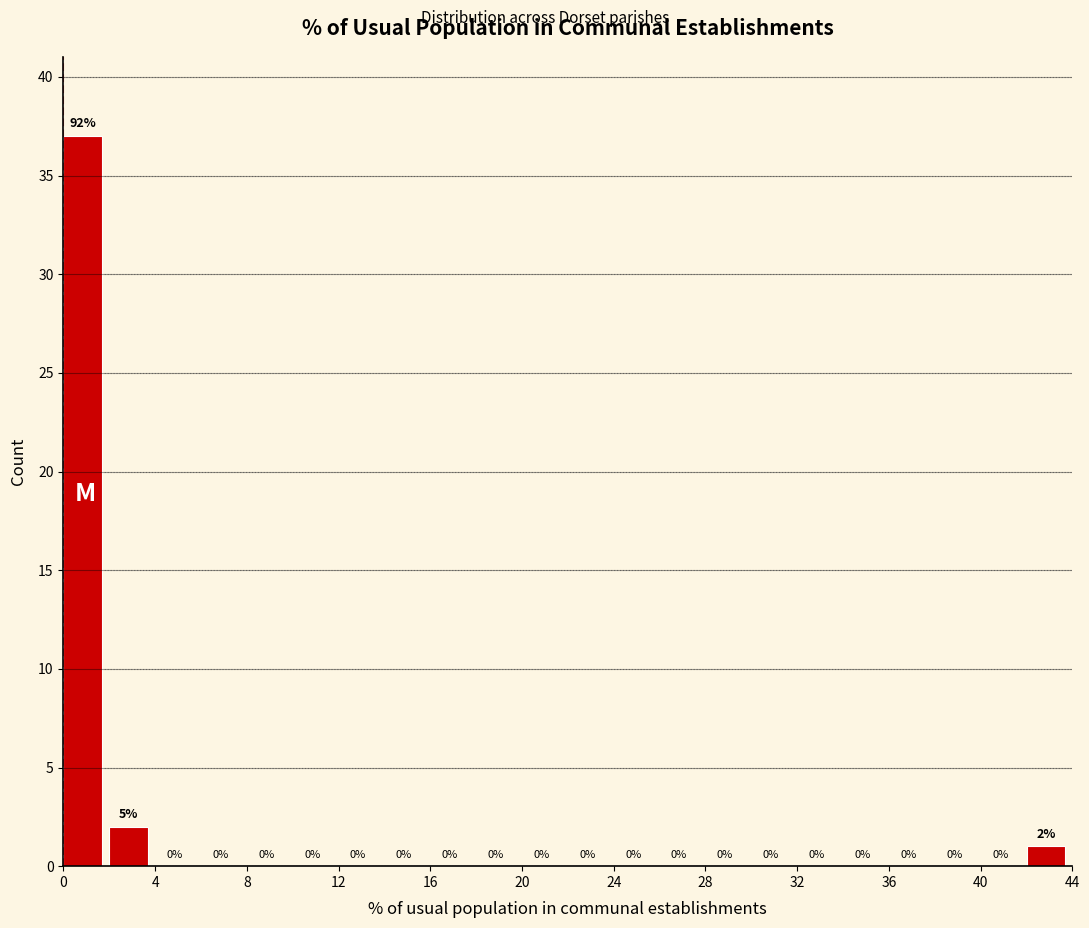

Which range on the x-axis has the tallest bar?

0 to 2